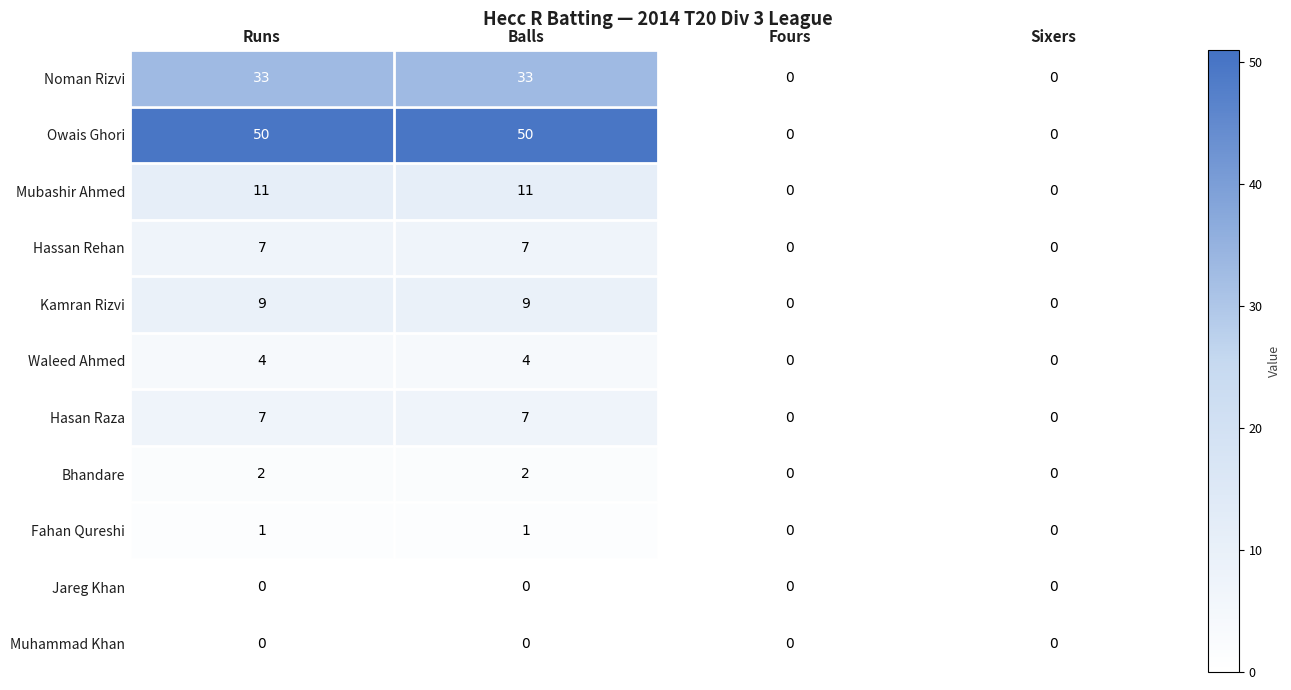

What is the sum of all Mubashir Ahmed values?

22